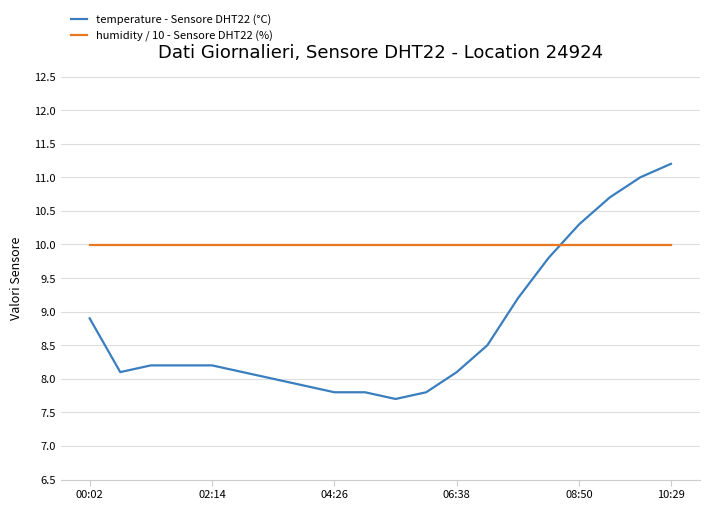

After their last crossing, which series has the higher values: humidity / 10 - Sensore DHT22 (%) or temperature - Sensore DHT22 (°C)?

temperature - Sensore DHT22 (°C)